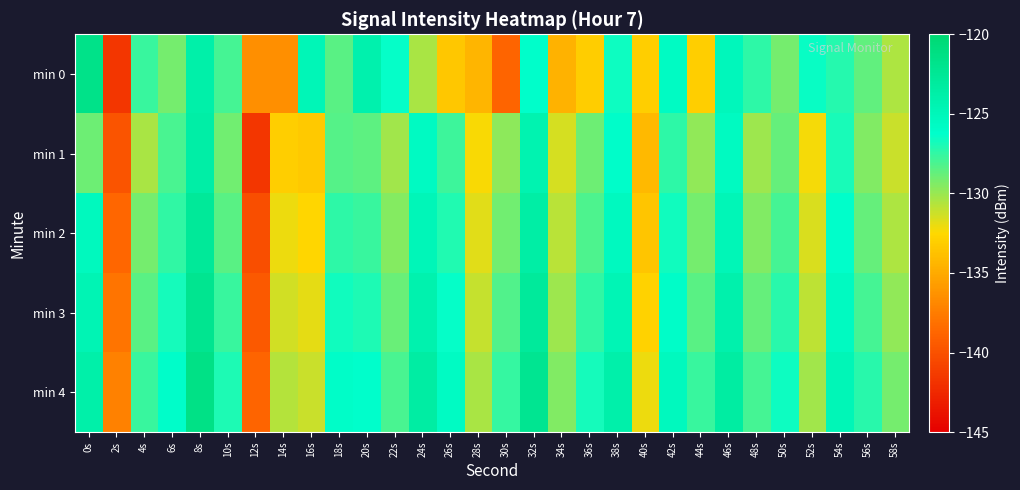

Count the number of categories in the chart.

30